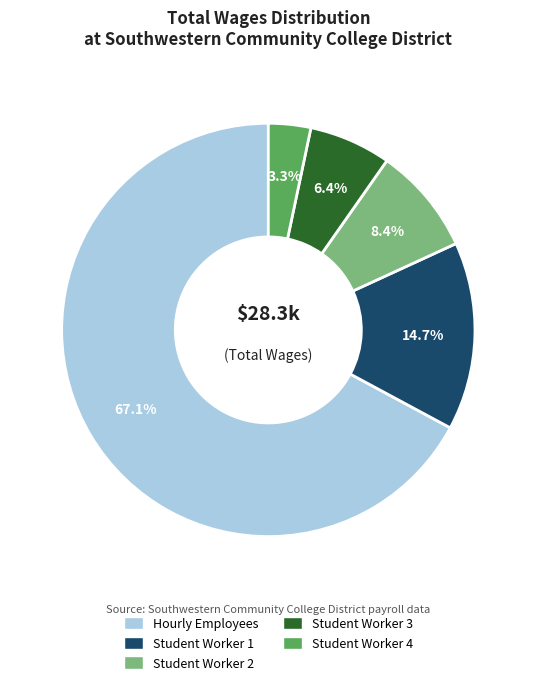

Approximately how many times larger is the value at Student Worker 1 compared to Student Worker 3?

2.3